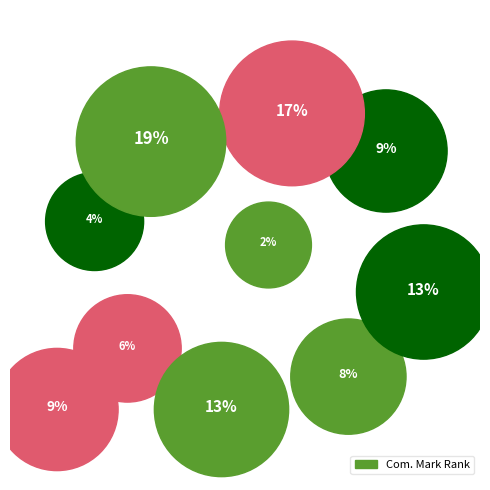

Is there a majority slice in this chart?

No